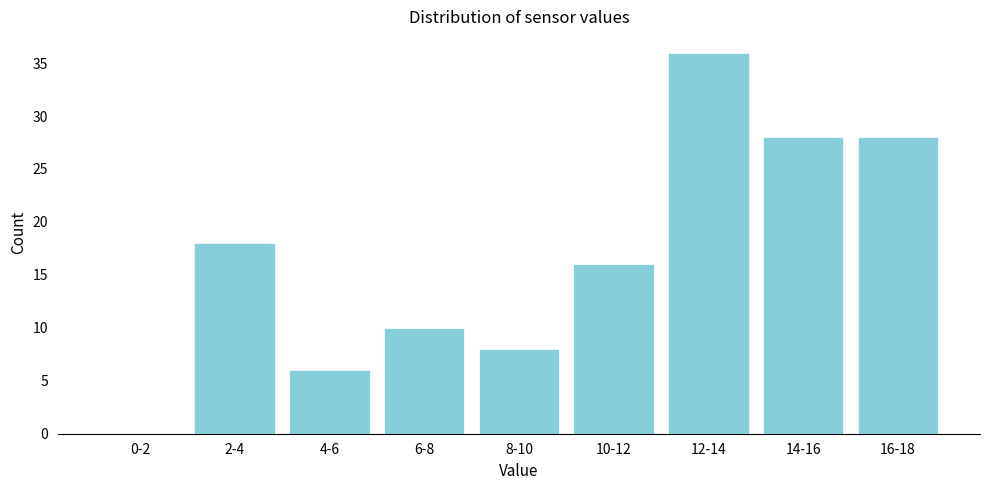

Reading left to right, what are all the values shown in this chart?

0-2=0	2-4=18	4-6=6	6-8=10	8-10=8	10-12=16	12-14=36	14-16=28	16-18=28